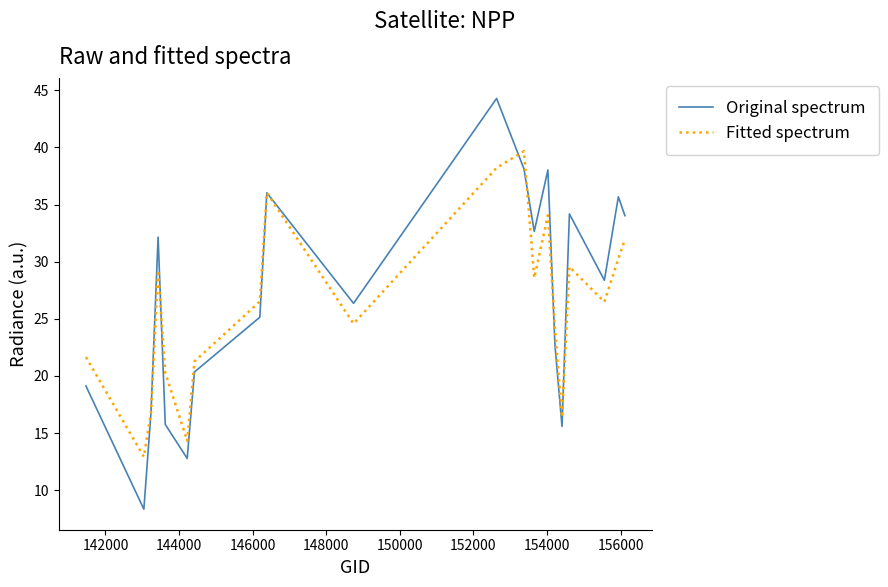

List the series in order of their peak value, lowest first.

Fitted spectrum, Original spectrum